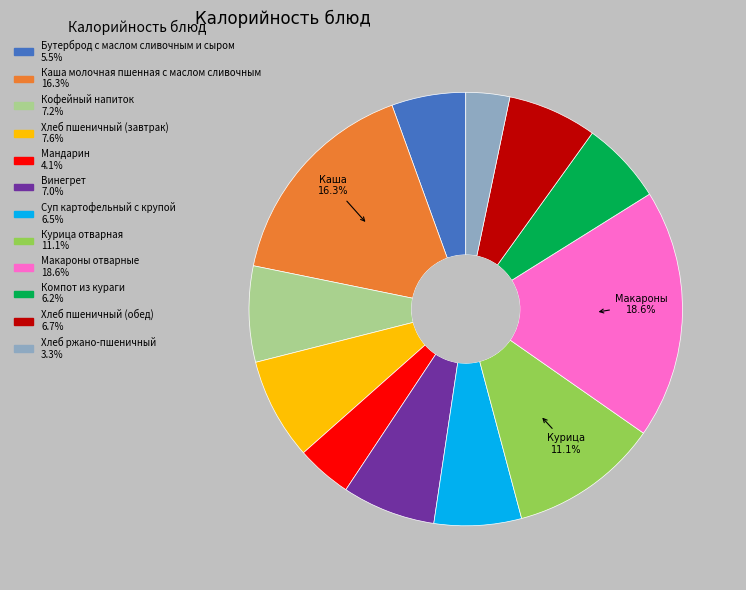

Count the number of slices in the pie.

12